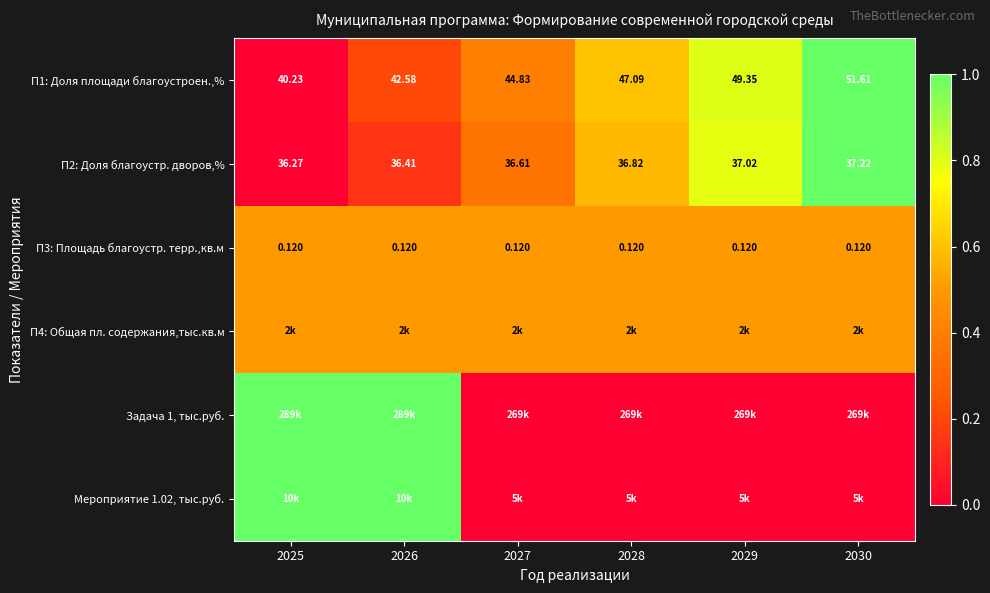

Is the value of П3: Площадь благоустр. терр.,кв.м at 2028 greater than the value of П1: Доля площади благоустроен.,% at 2030?

No